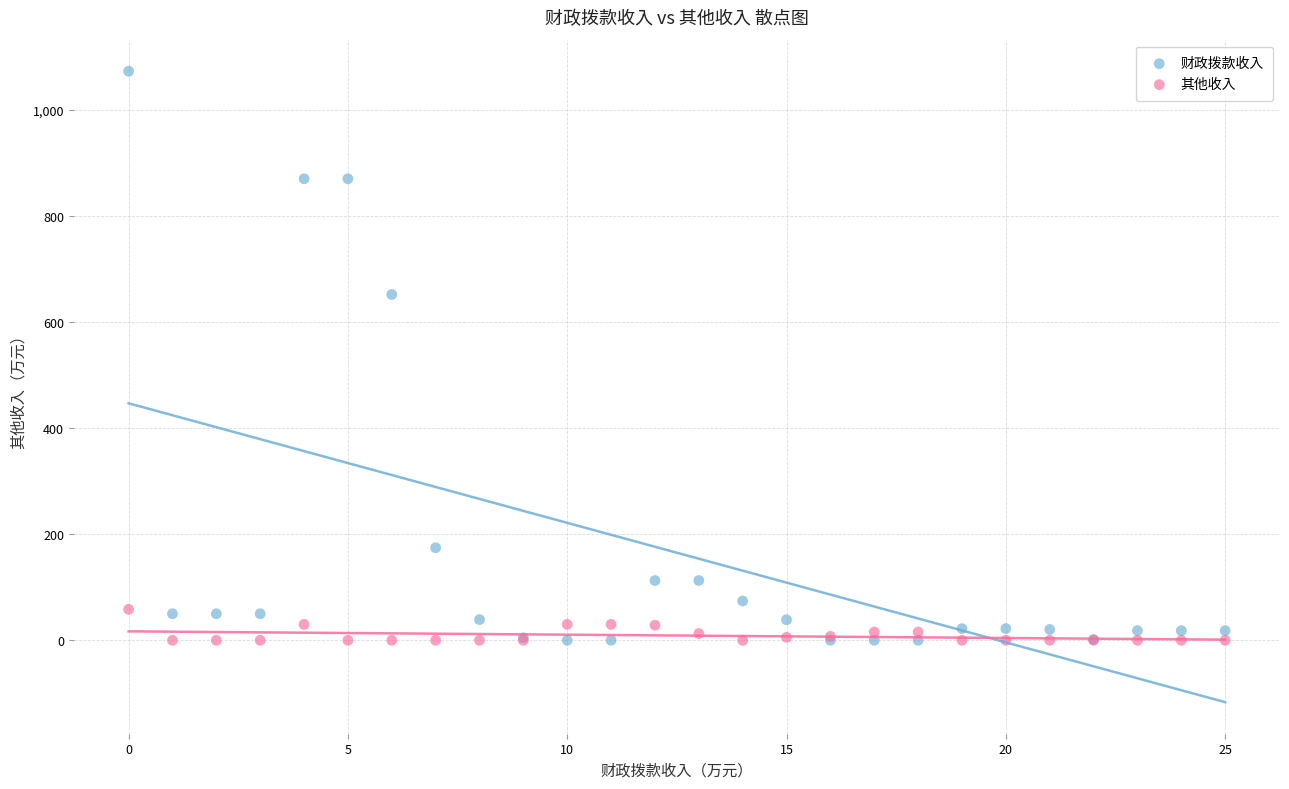

Which series contains the highest Y value?

财政拨款收入